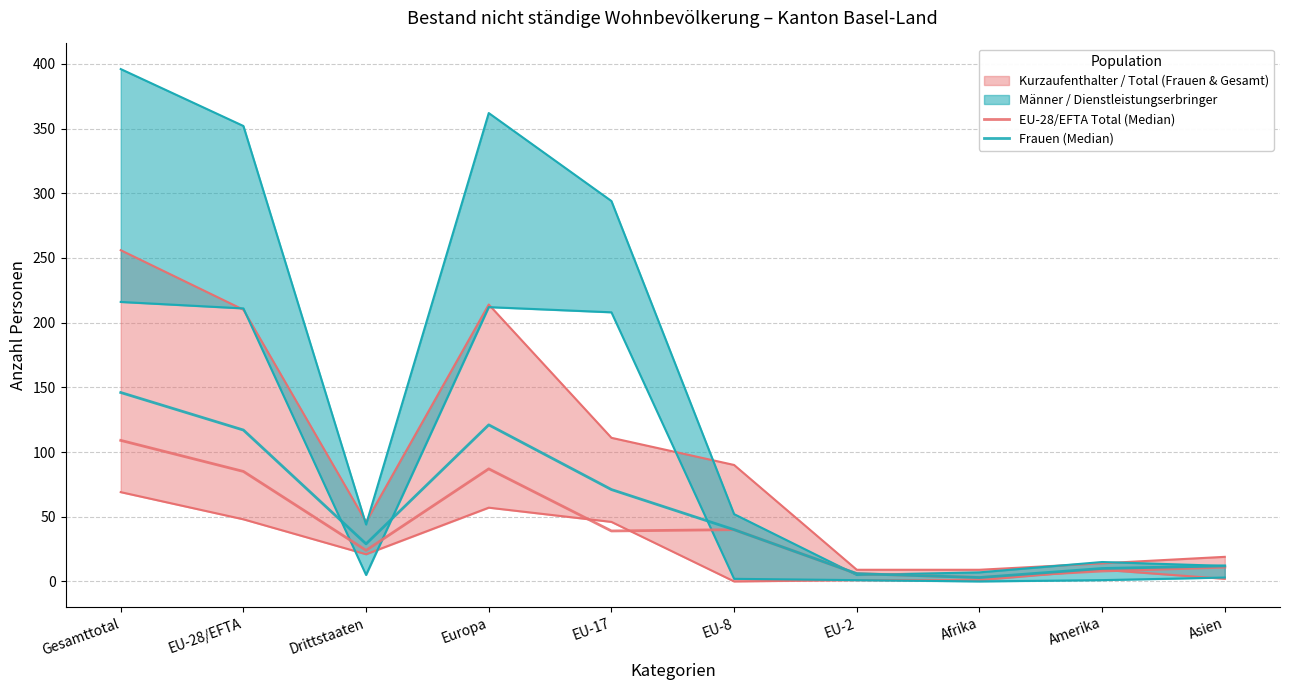

At which category does Frauen (Median) reach its first local peak?

Europa